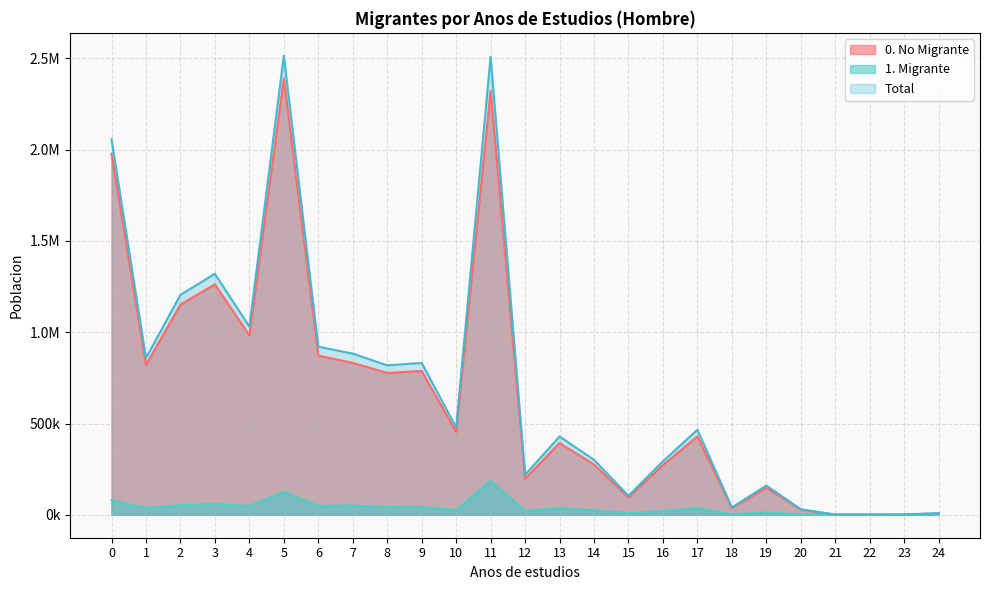

What is the minimum value shown in the chart?

69.9